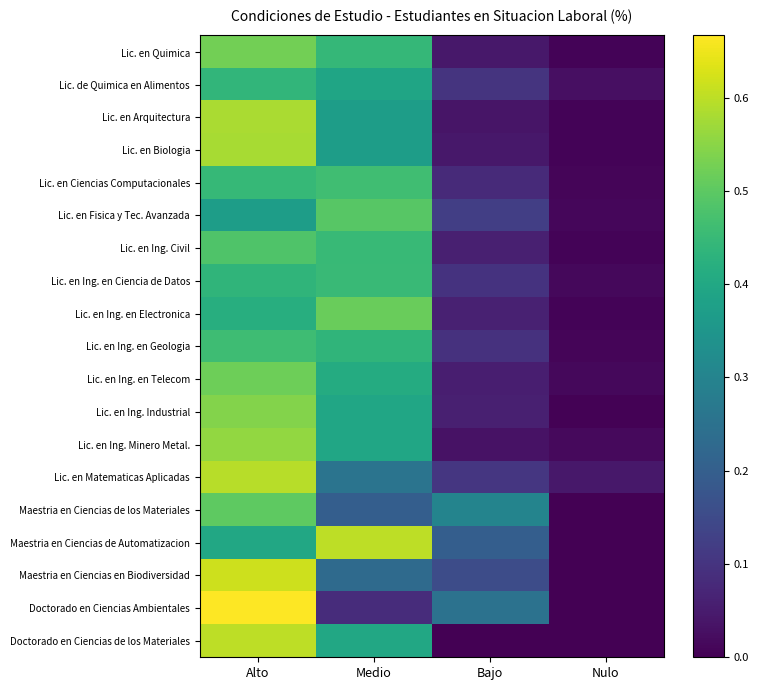

What is the greatest value displayed?

0.7